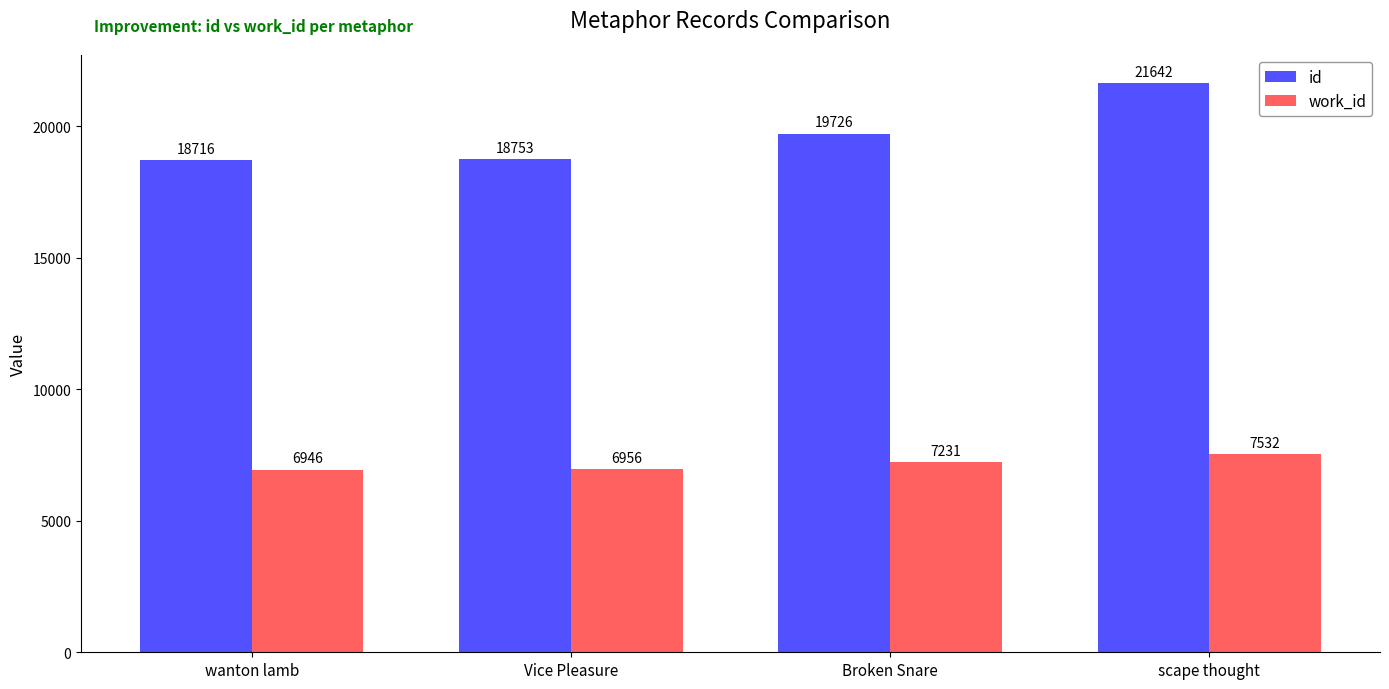

Which category has the highest value across all series?

scape thought